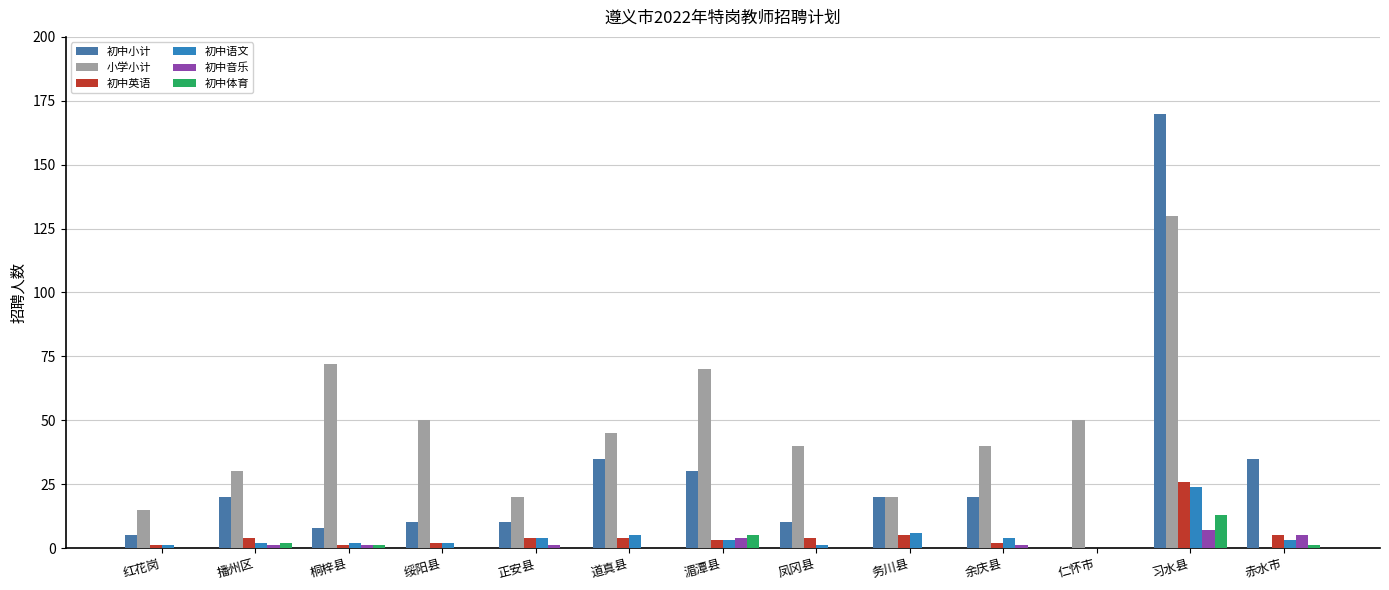

Where is 初中体育 nearest to the value 6?

湄潭县